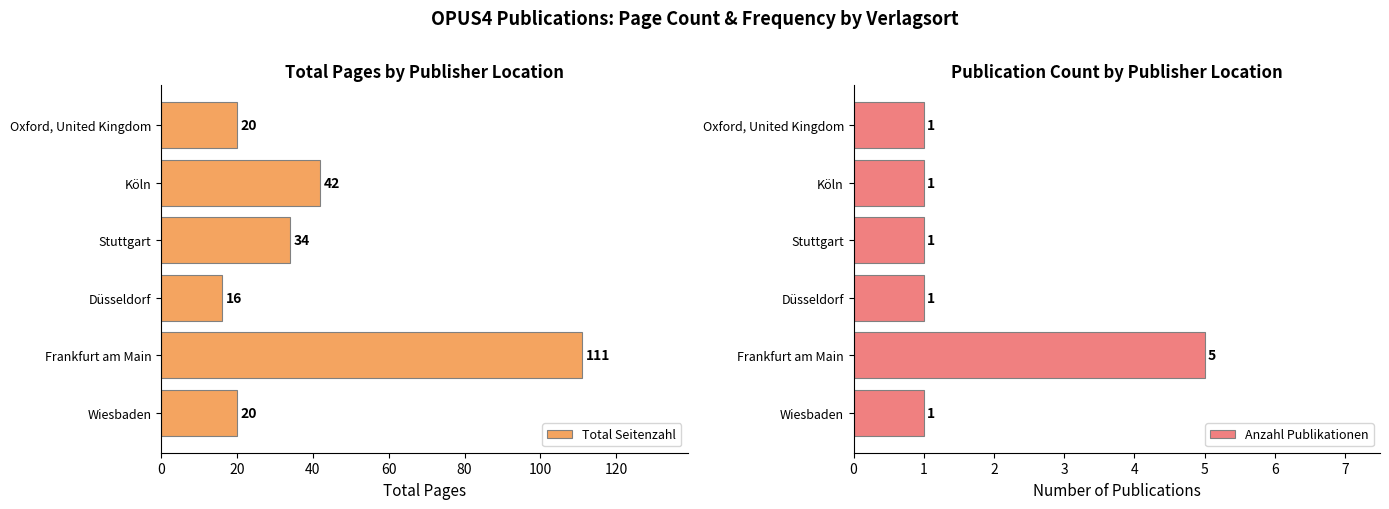

Rank the series by their maximum value, from highest to lowest.

Total Seitenzahl, Anzahl Publikationen